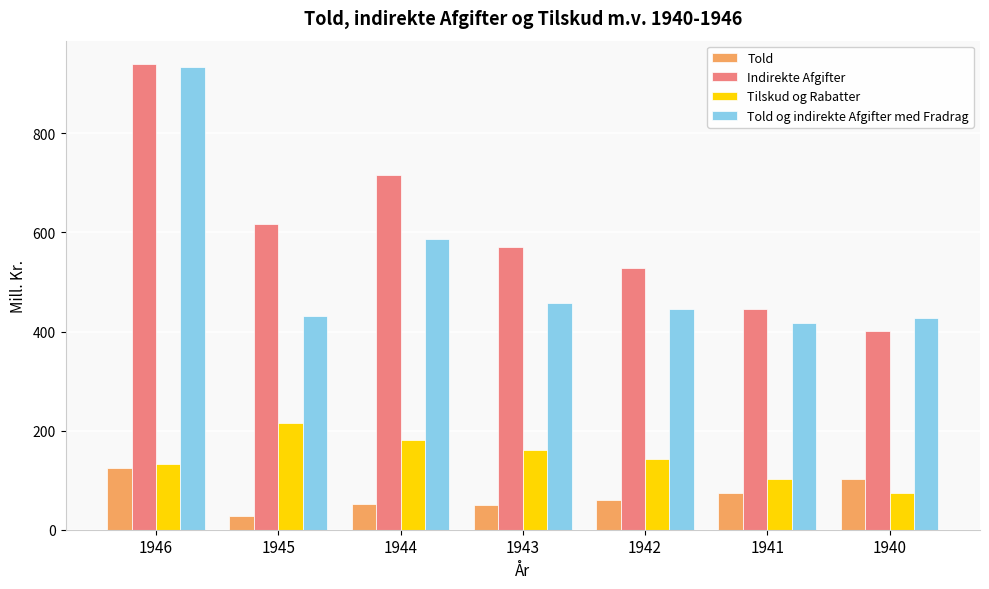

What is the sum of the Indirekte Afgifter values at 1944 and 1946?

1656.2